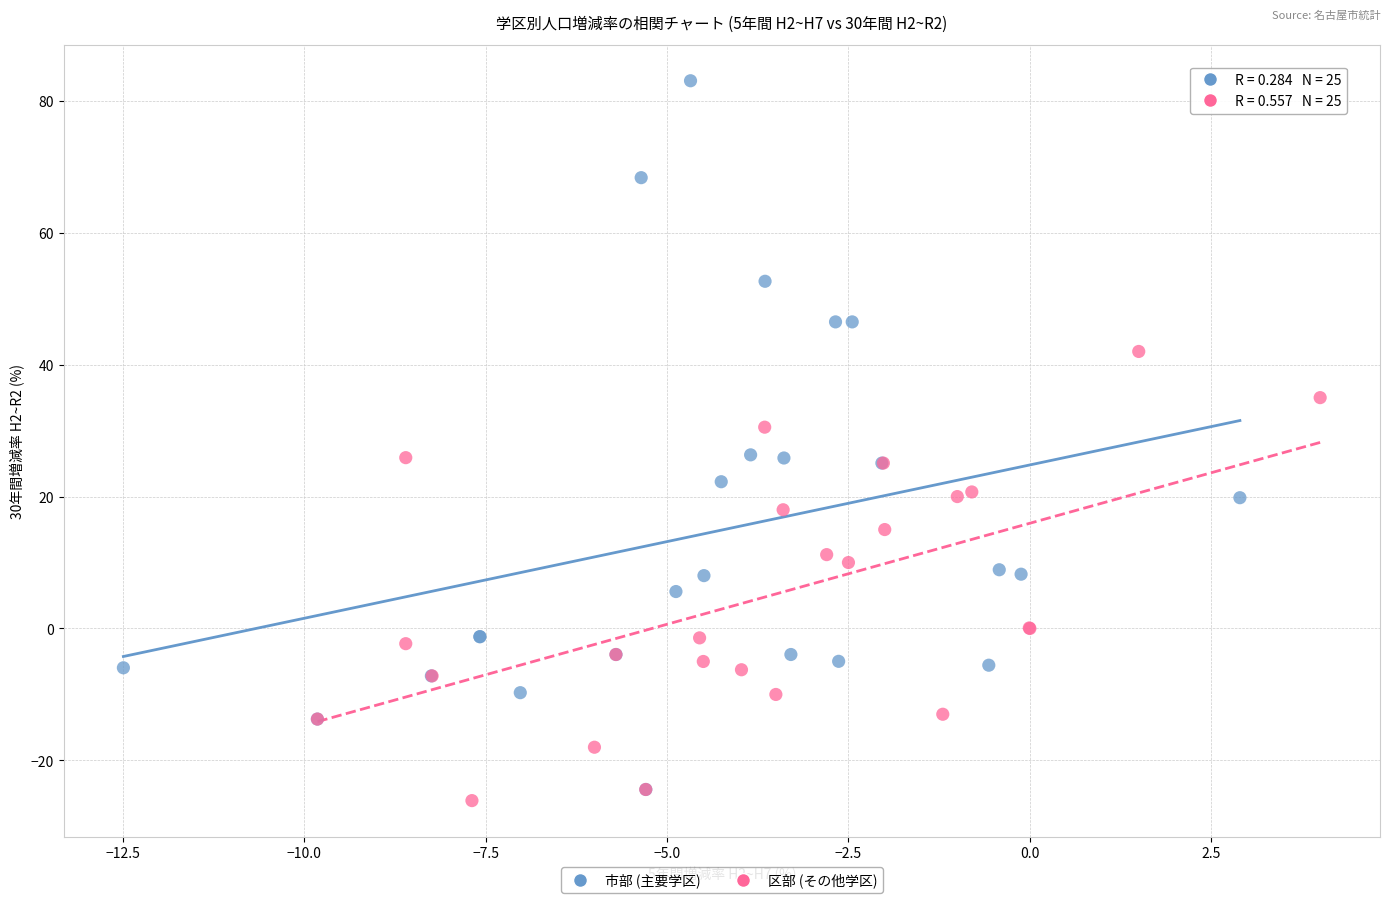

Which series has the widest spread of Y values?

市部 (主要学区)